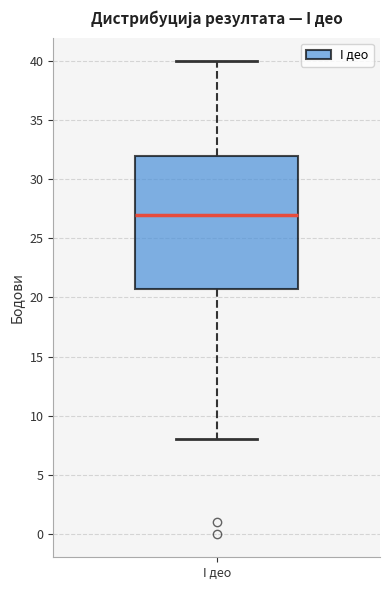

Transcribe this box plot: give where the median line is, the range the box spans, and where the two whiskers end, as read against the y-axis. The values are not printed on the chart, so give them approximately, as read against the axis.

median 27, box 21 to 32, whiskers 8 to 40